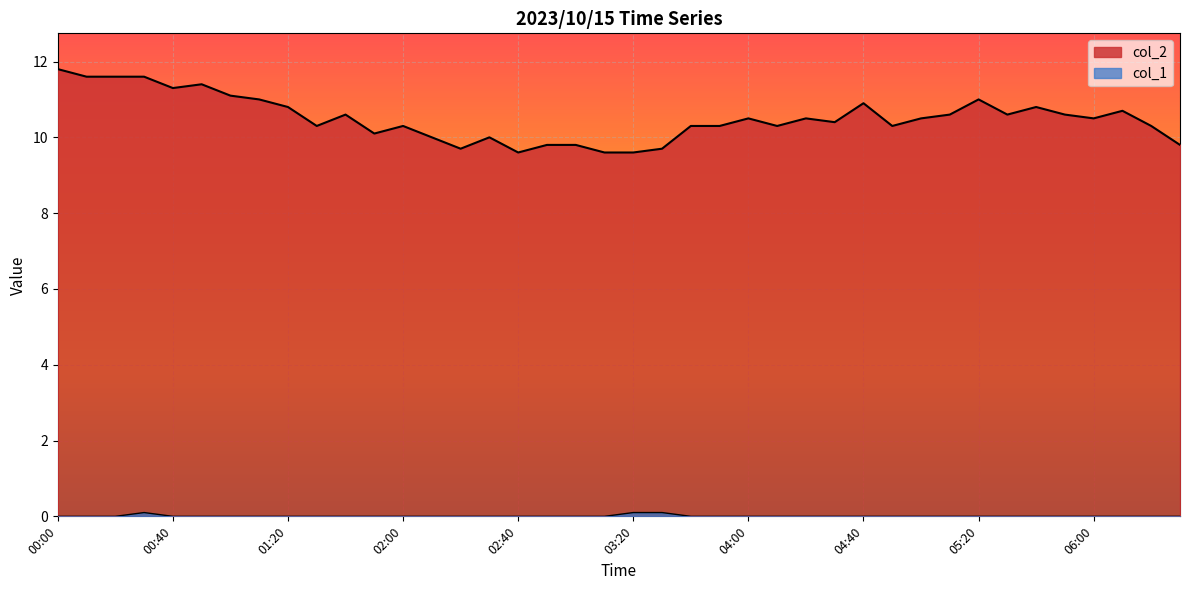

At which category does col_1 reach its first local peak?

00:30